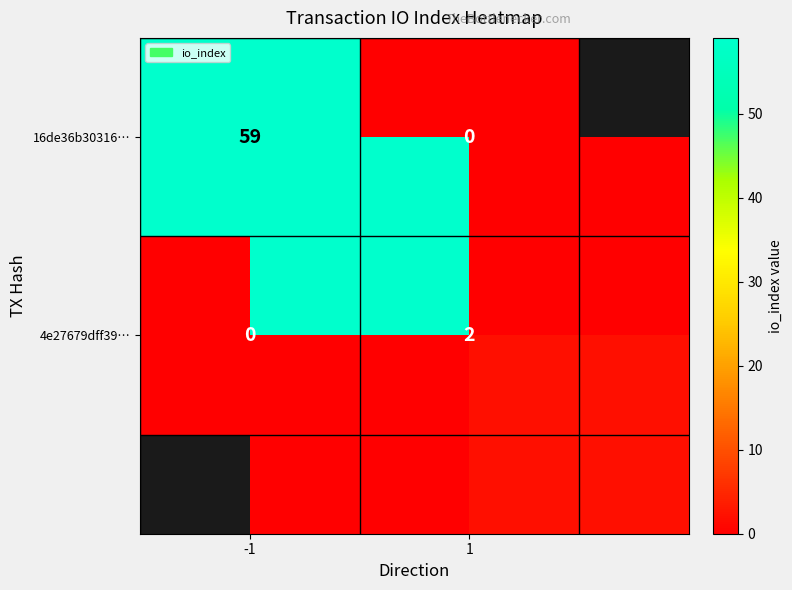

Is it true that 4e27679dff39… equals 2 at 1?

True